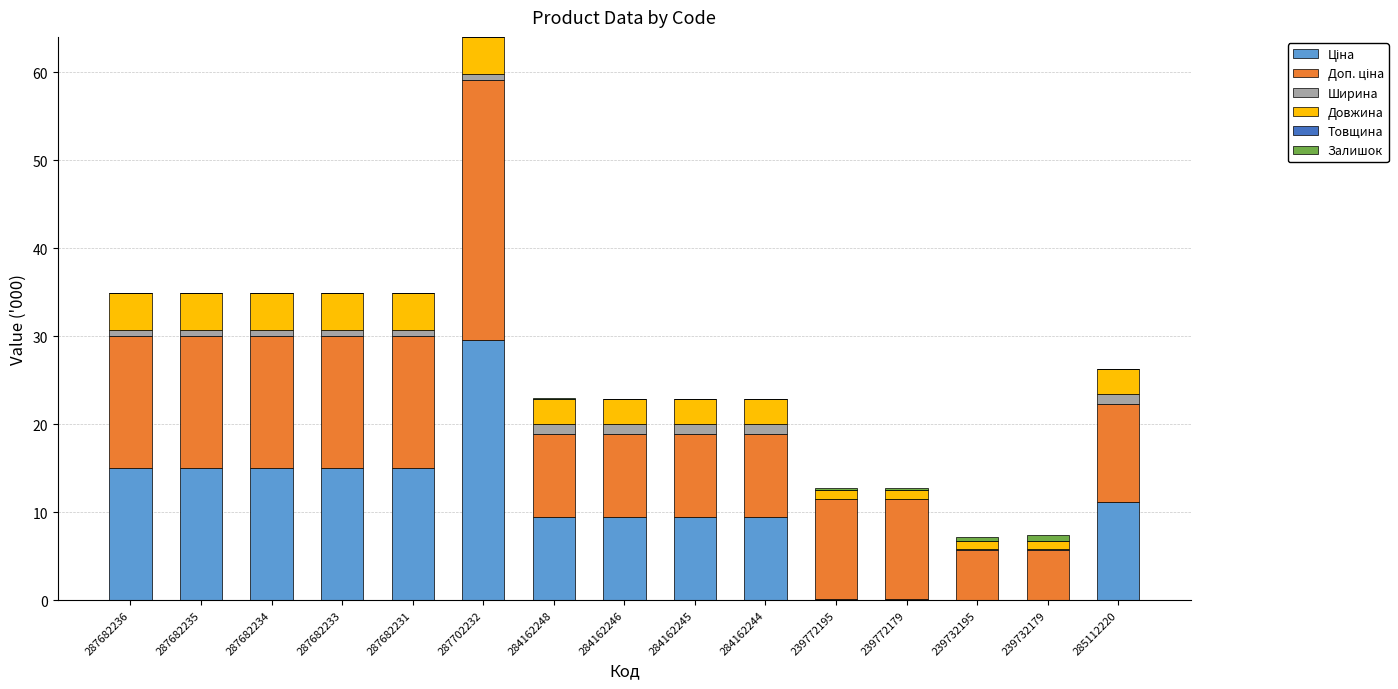

Which series has the widest spread of values?

Ціна